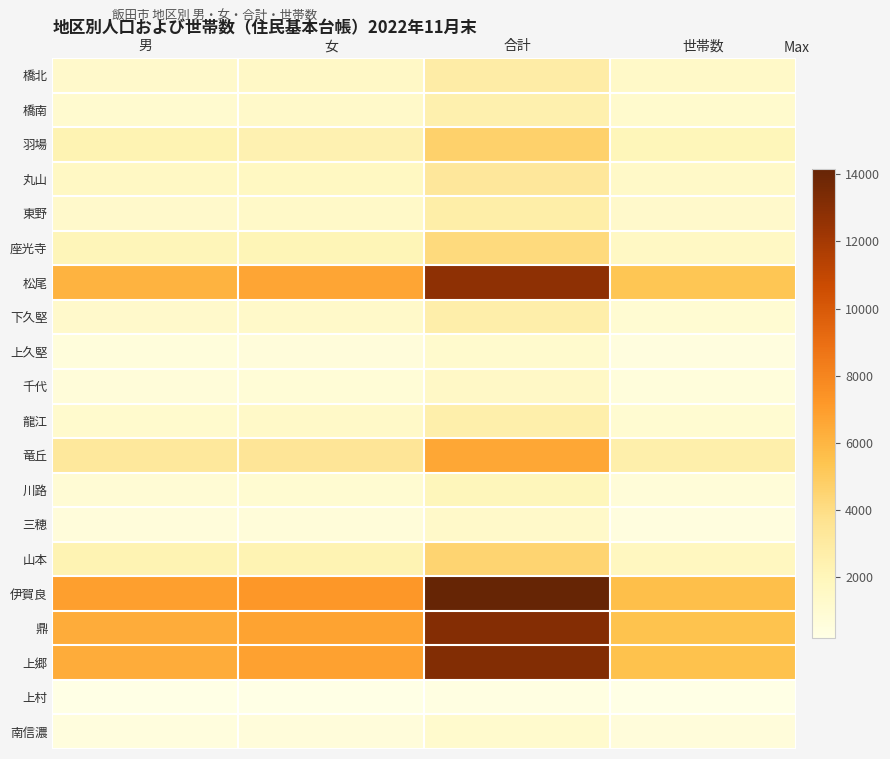

Which series has the largest range (max minus min)?

伊賀良